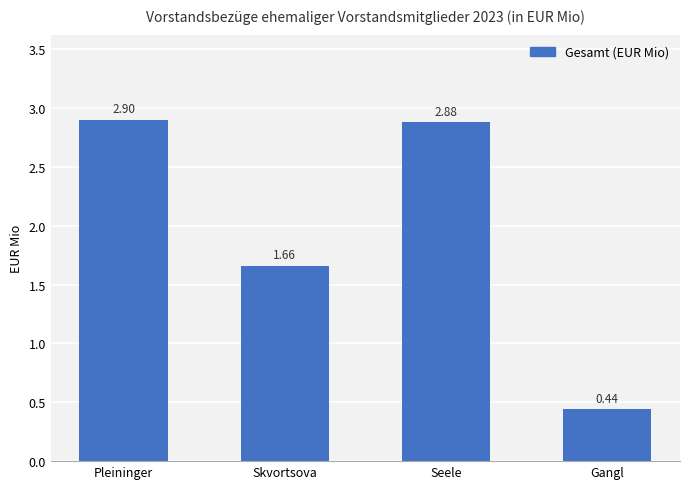

At which label is the value closest to 1?

Gangl